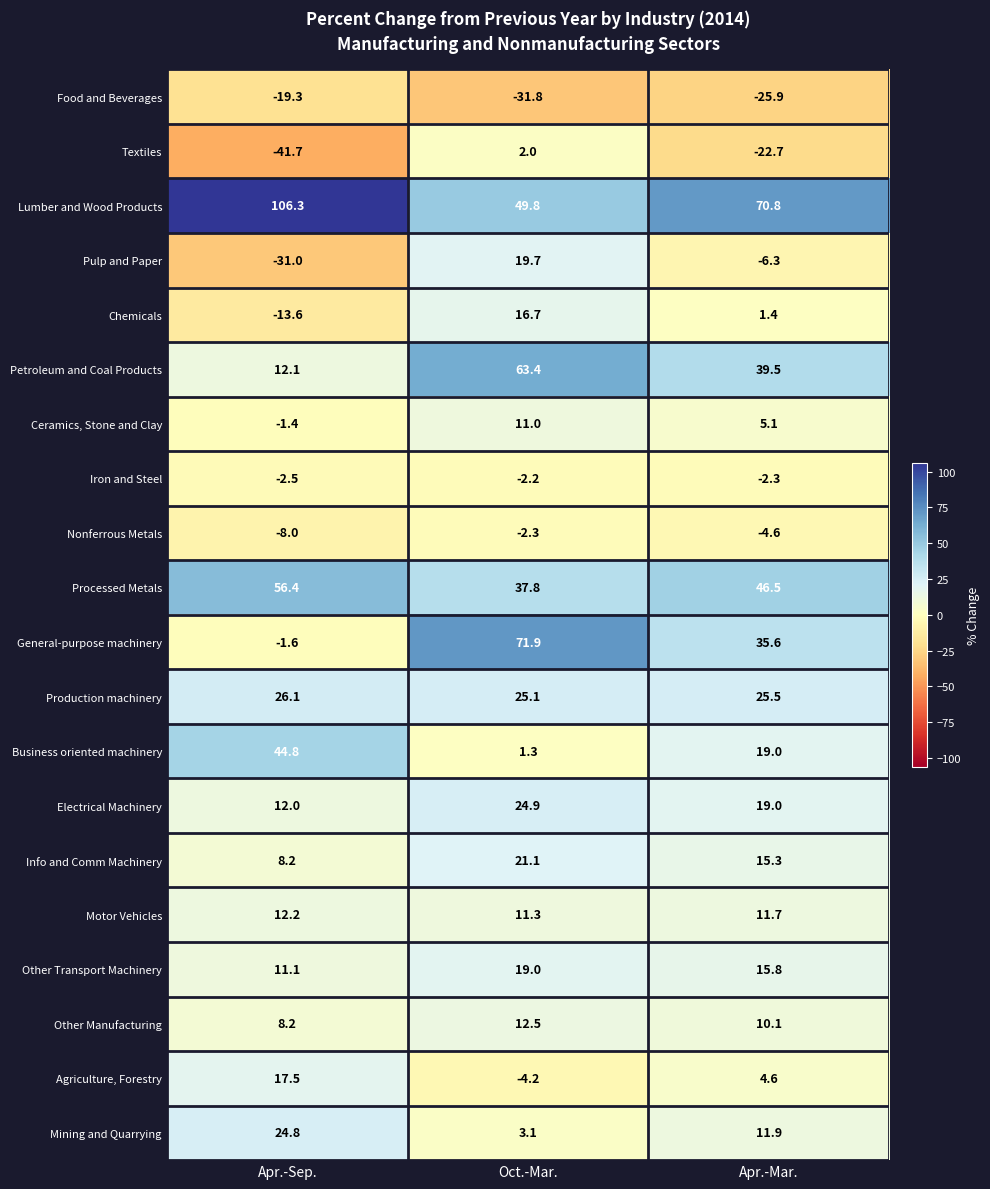

What is the total value across all series at Apr.-Mar.?

270.0